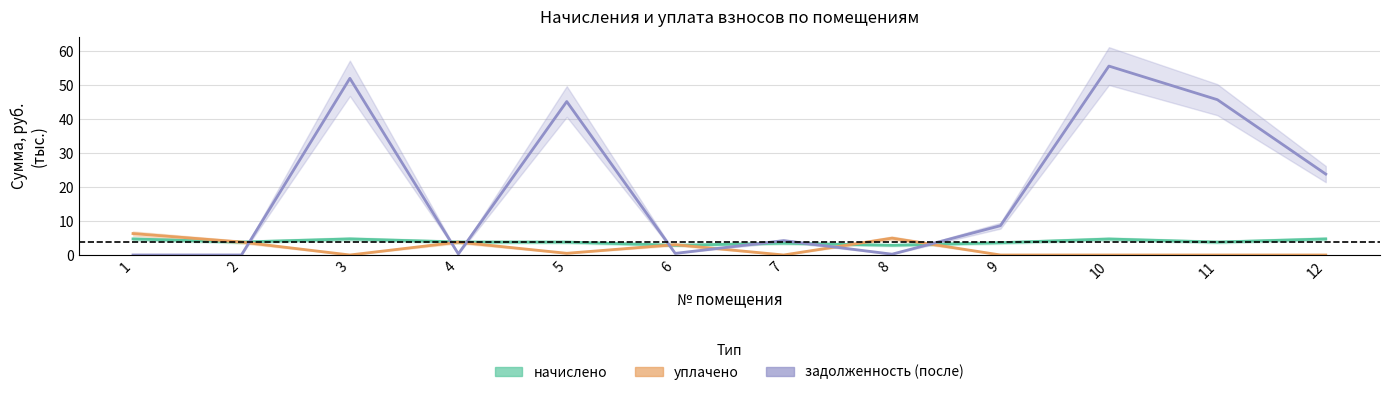

Rank the series by their maximum value, from lowest to highest.

начислено, уплачено, задолженность (после)